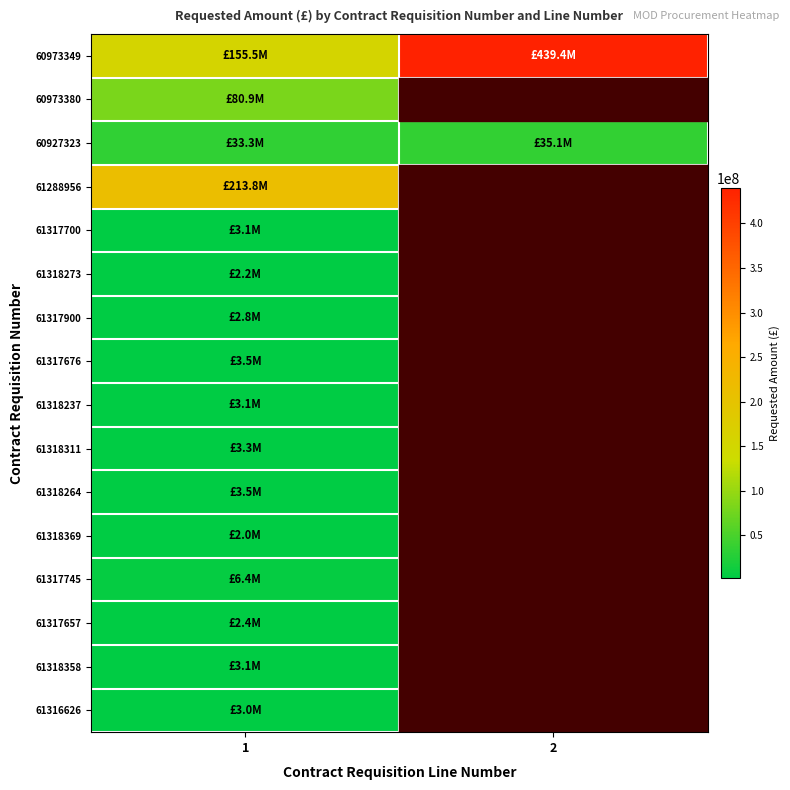

At which label is 60927323 closest to 34200000?

1